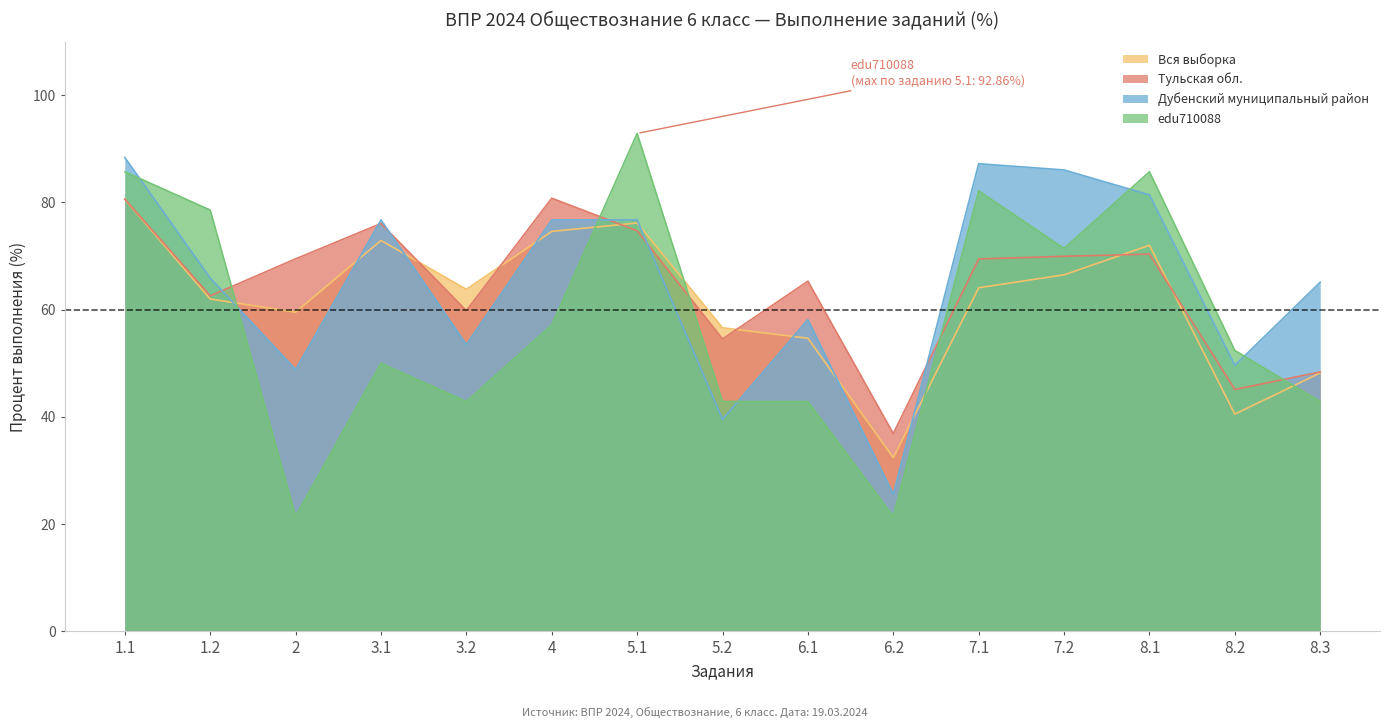

Where does the Вся выборка series first go above 63?

1.1